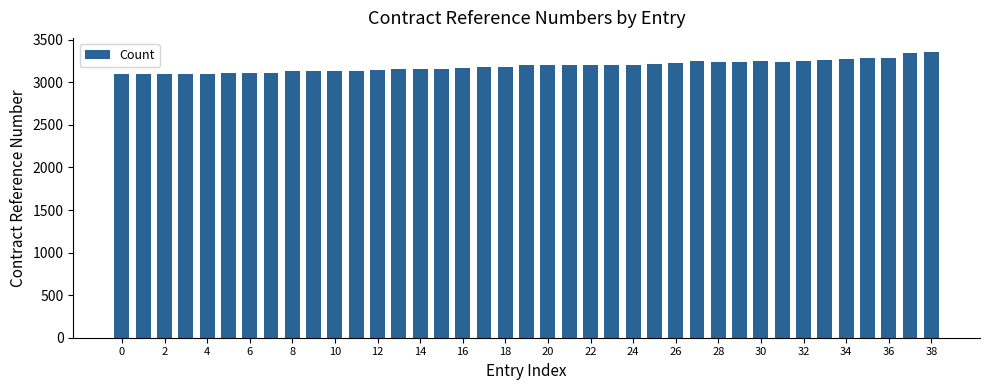

What is the value of the 19th bar from the left?

3183